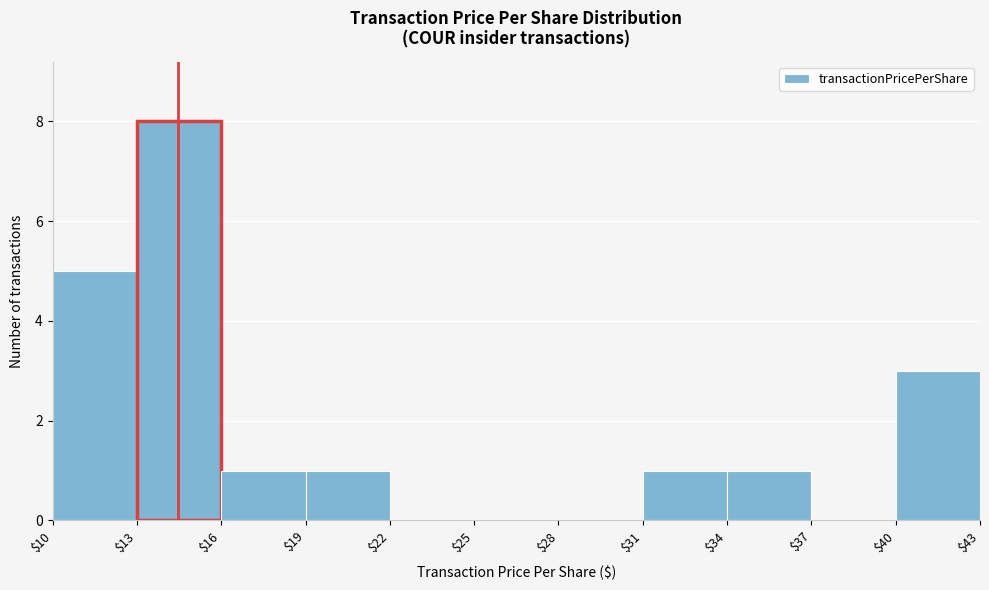

How tall is the bar that spans $13 to $16 on the x-axis? The values are not printed on the chart, so give them approximately, as read against the axis.

8